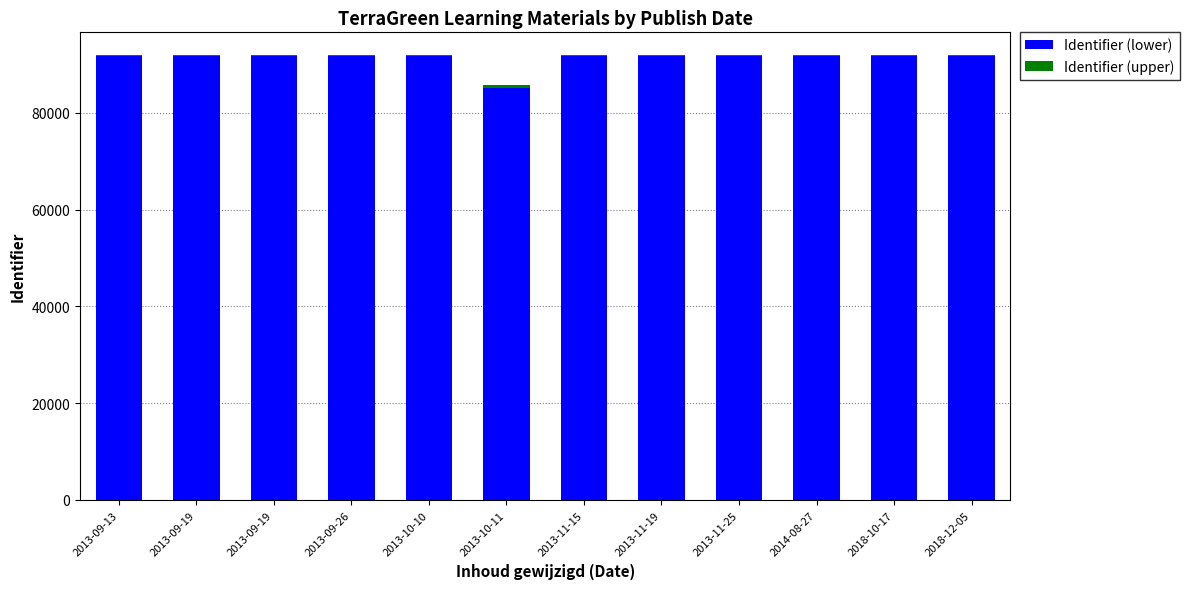

What is the label of the 9th bar from the right?

2013-09-26